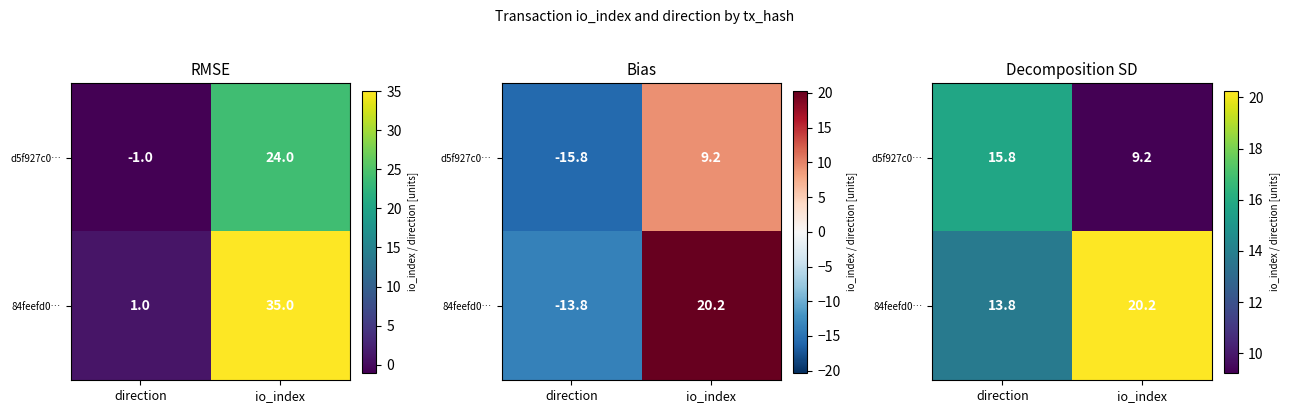

At which label does d5f927c0… reach its peak?

direction